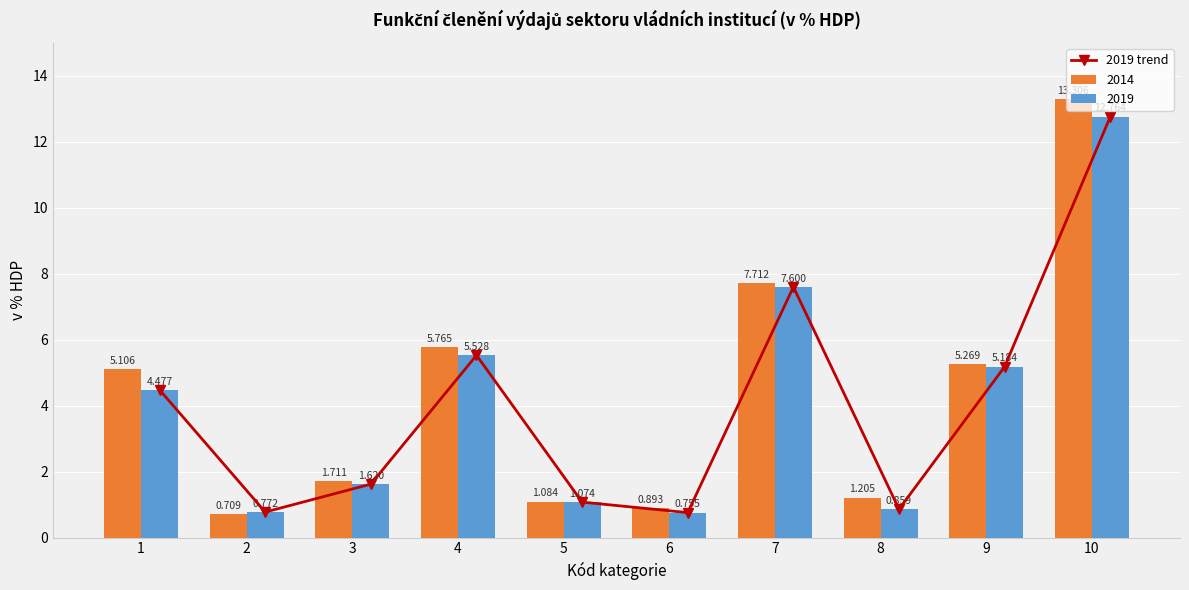

Reading right to left, list all the values displayed in this chart.

10=12.8	9=5.2	8=0.9	7=7.6	6=0.8	5=1.1	4=5.5	3=1.6	2=0.8	1=4.5